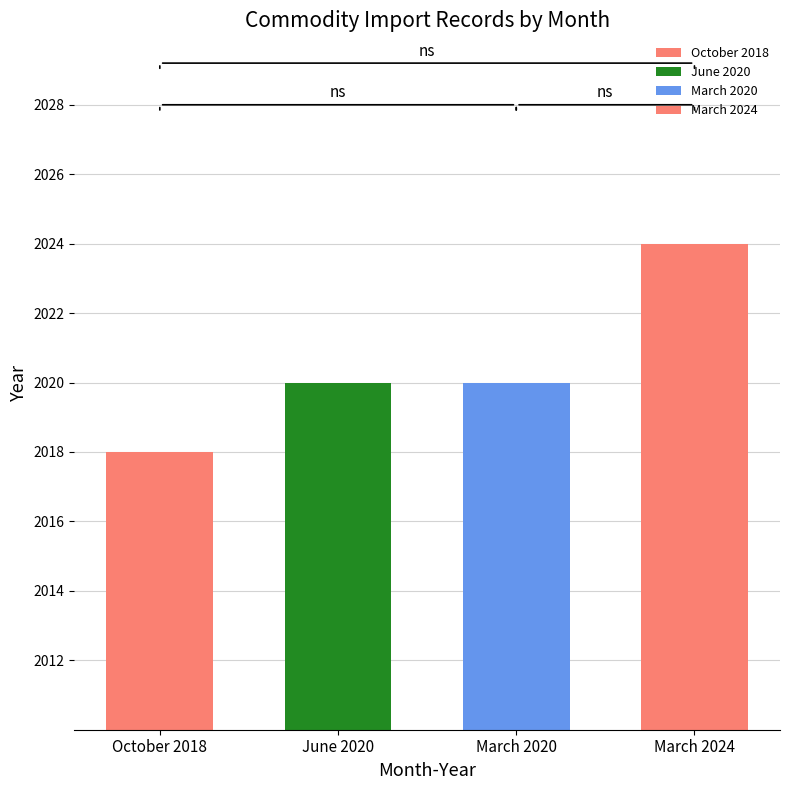

What is the change in value from October to March?

+2